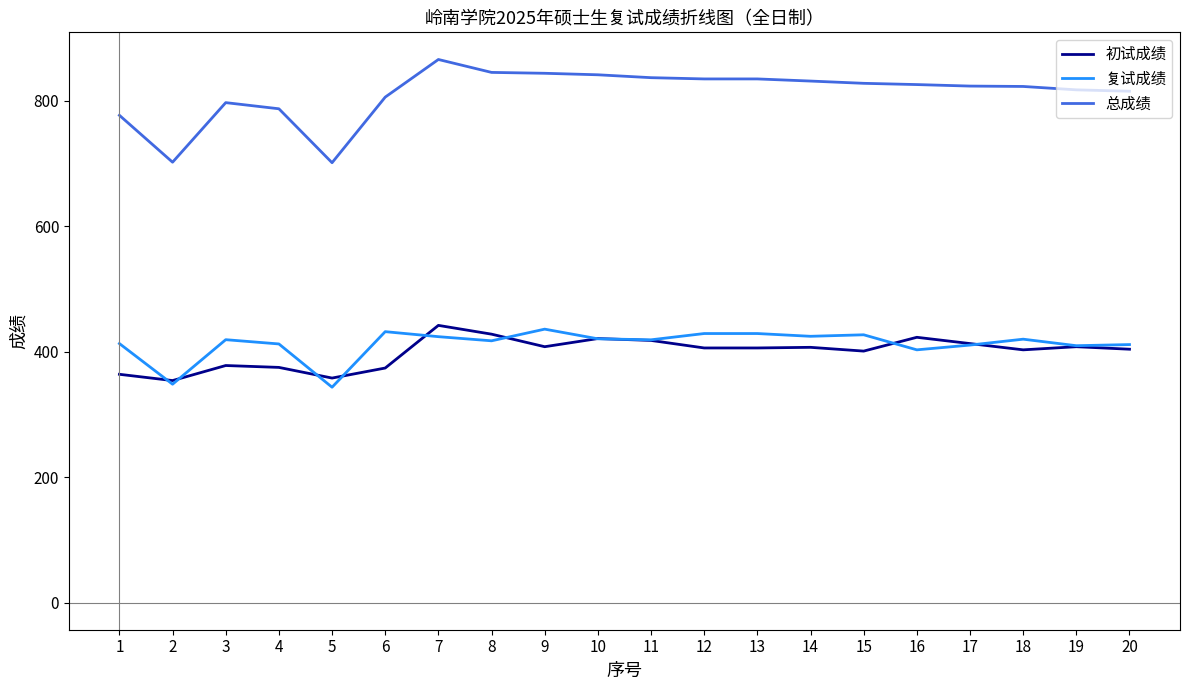

Is the value of 复试成绩 at 7 greater than the value of 初试成绩 at 17?

Yes